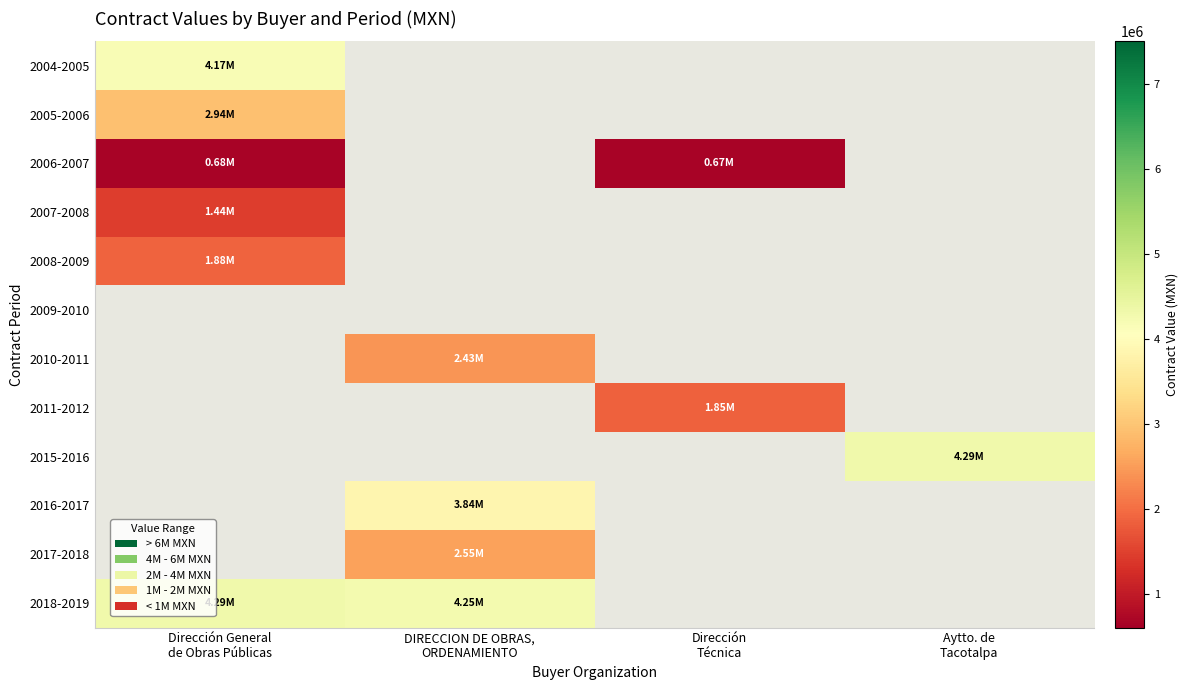

At Dirección General de Obras Públicas, list the series in order from largest to smallest.

2004-2005, 2005-2006, 2008-2009, 2009-2010, 2010-2011, 2011-2012, 2015-2016, 2016-2017, 2017-2018, 2018-2019, 2007-2008, 2006-2007